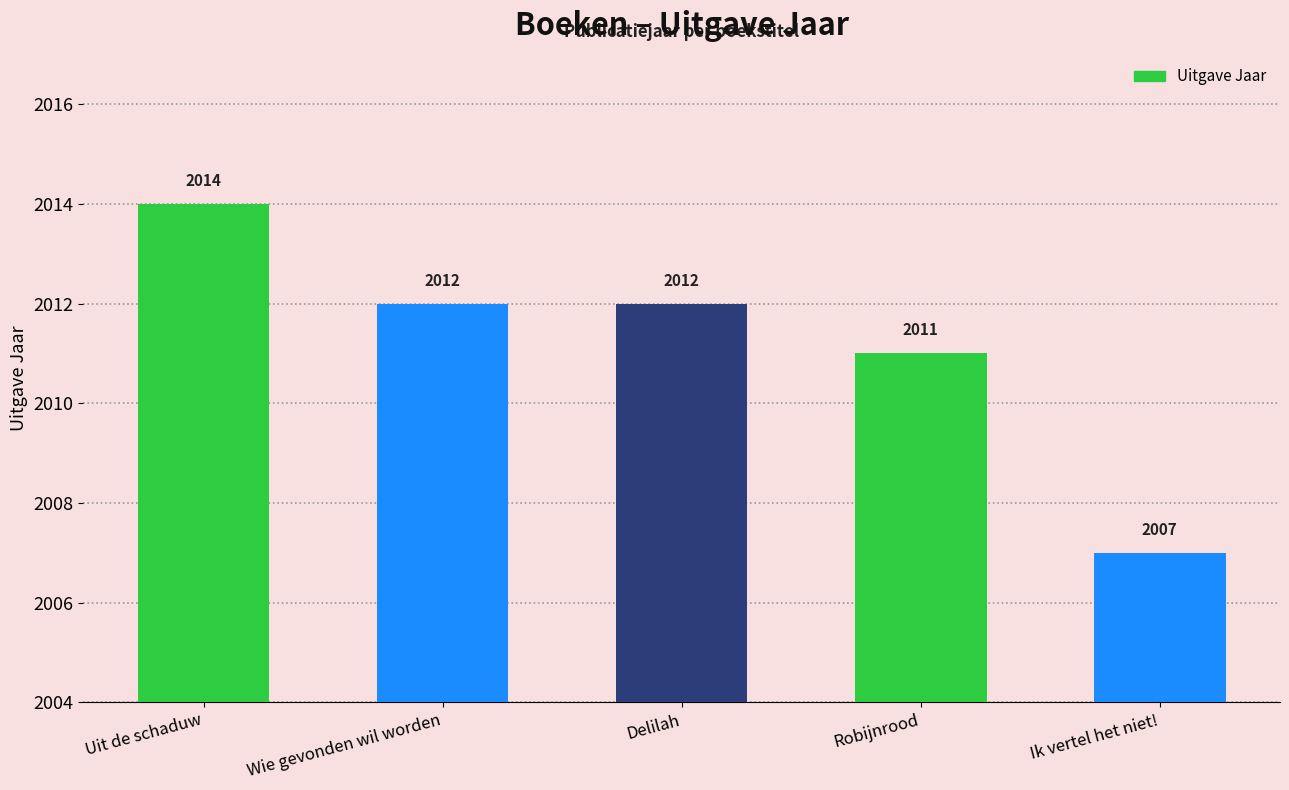

What is the change in value from Uit de schaduw to Robijnrood?

-3